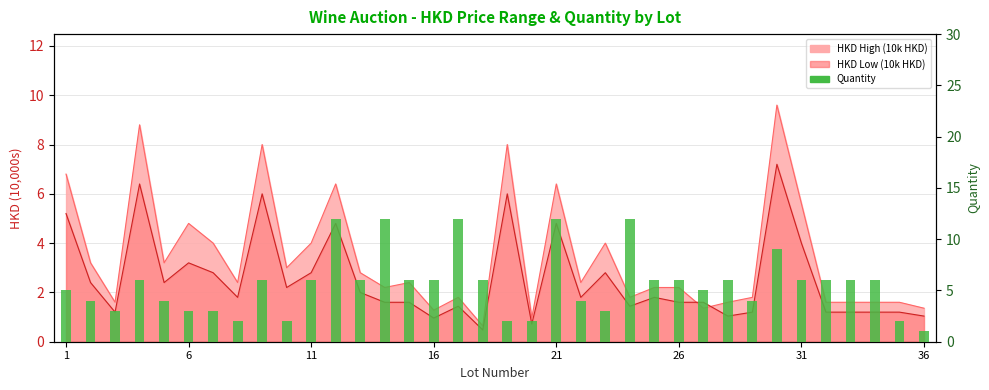

What is the maximum value shown in the chart?

12